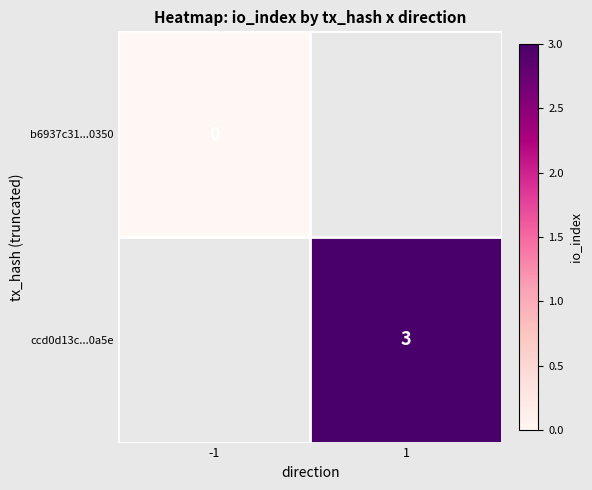

True or false: ccd0d13c...0a5e has a value of 5 at 1.

False